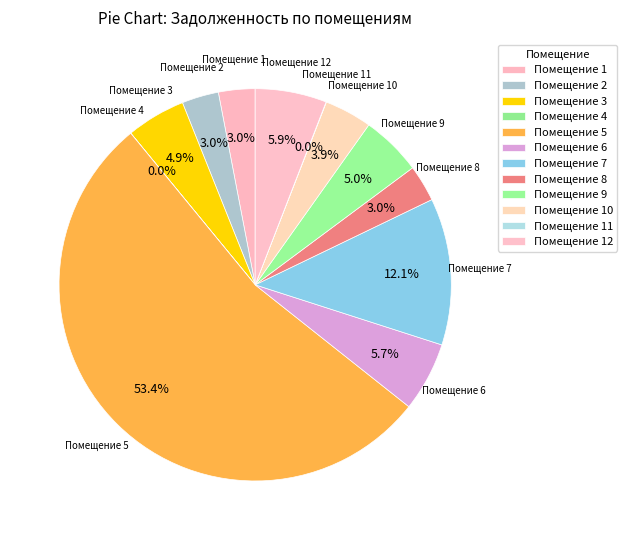

Which category has the biggest portion of the pie?

Помещение 5